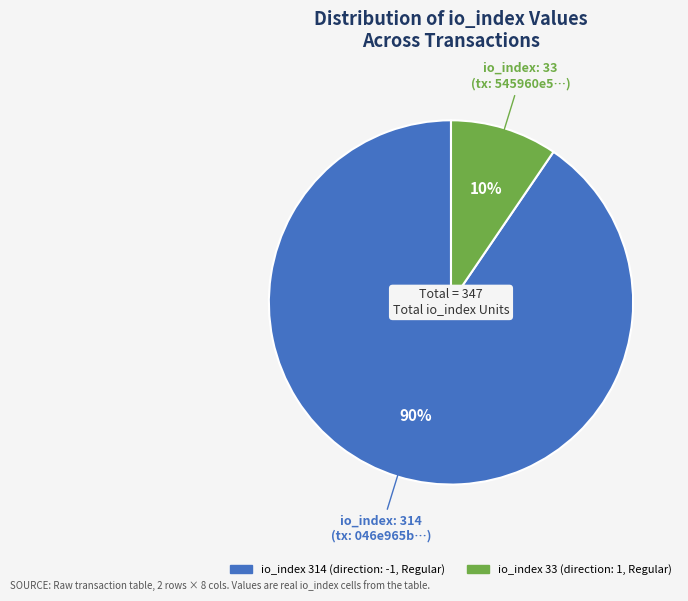

Does io_index 33 represent more than half of the total?

No